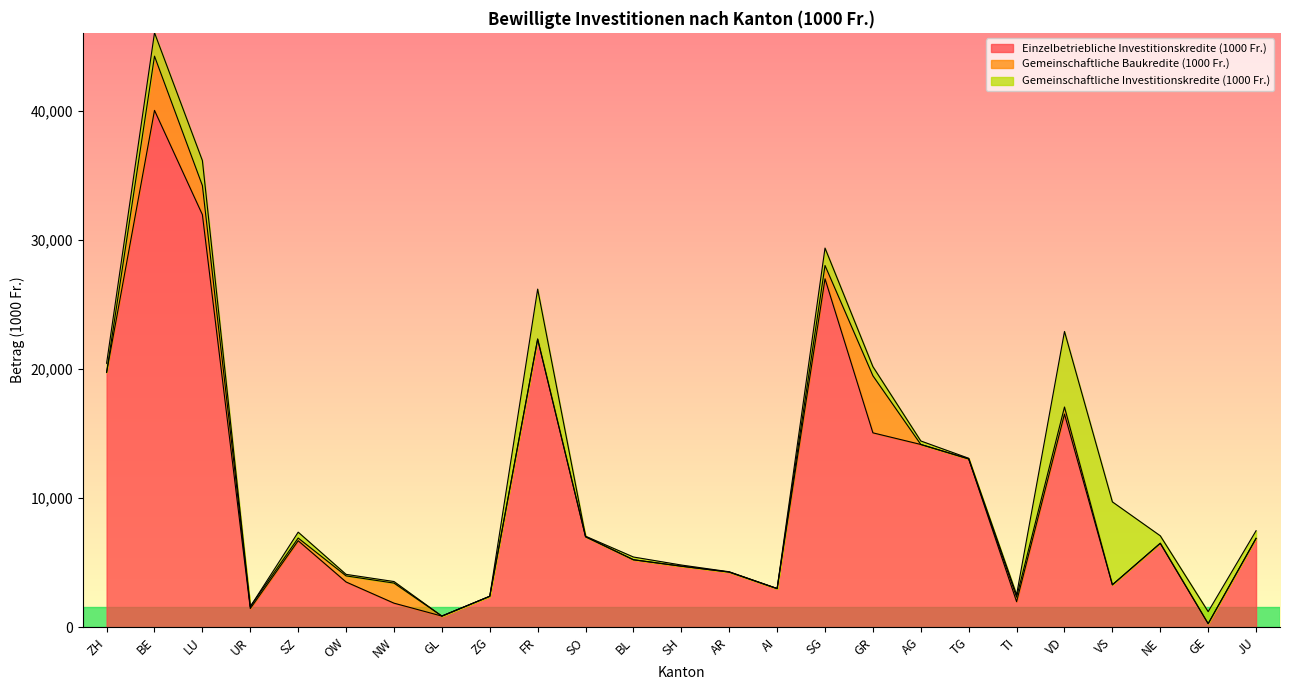

At which category does Gemeinschaftliche Investitionskredite (1000 Fr.) reach its first local peak?

LU